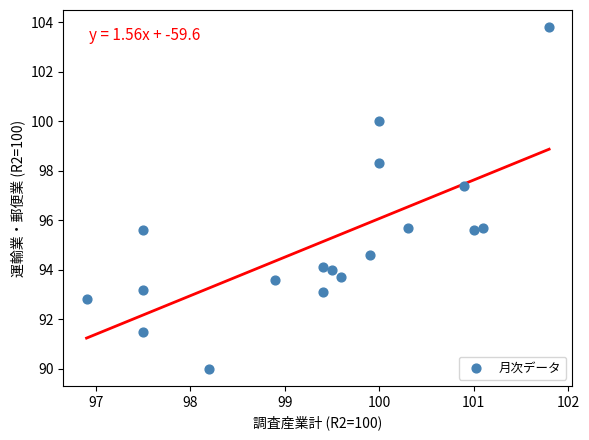

What is the range of X values (max minus min)?

4.9